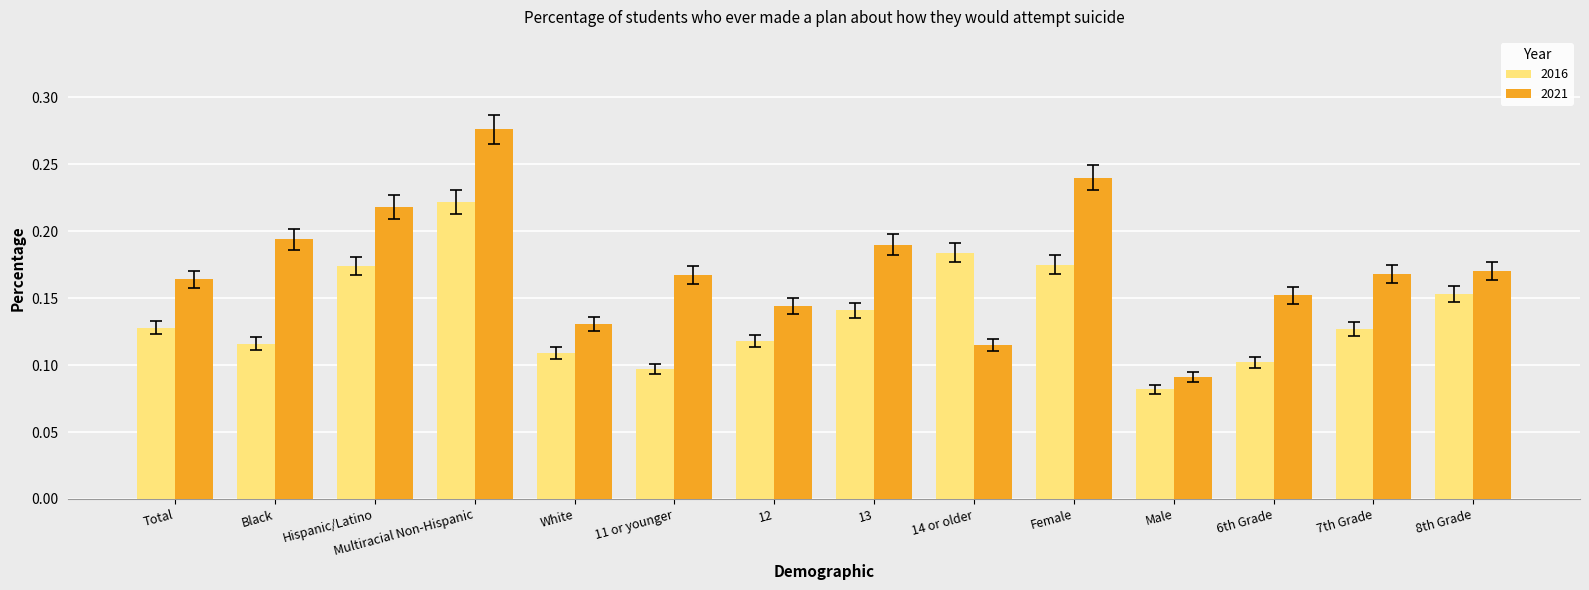

Count the number of categories in the chart.

14